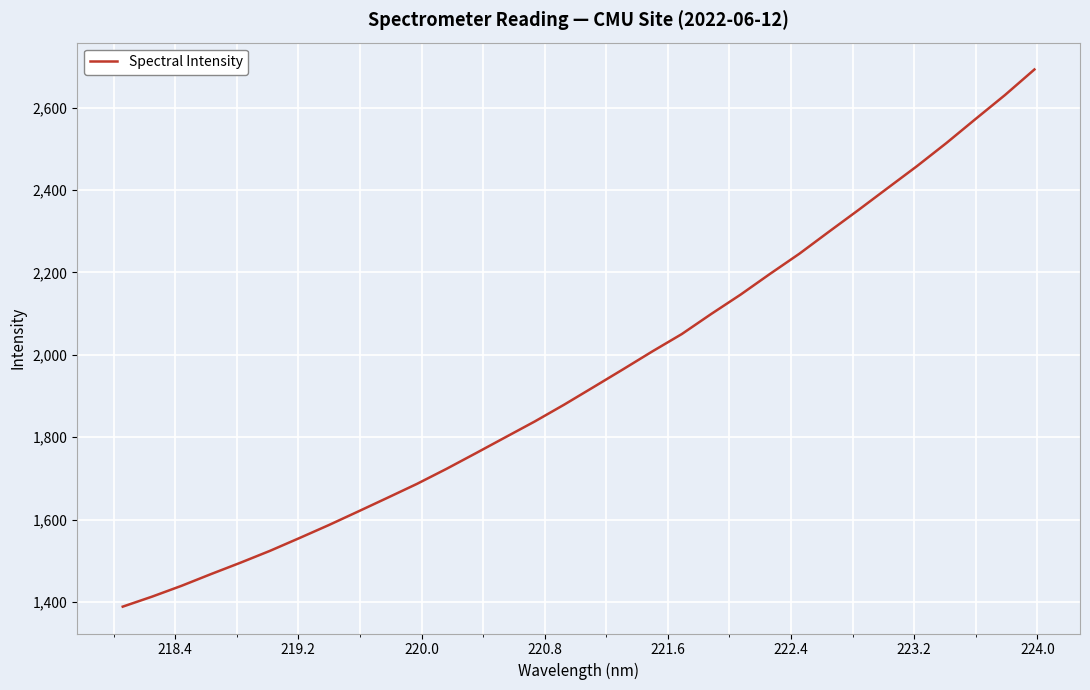

What is the difference between the maximum and minimum values?

1303.5